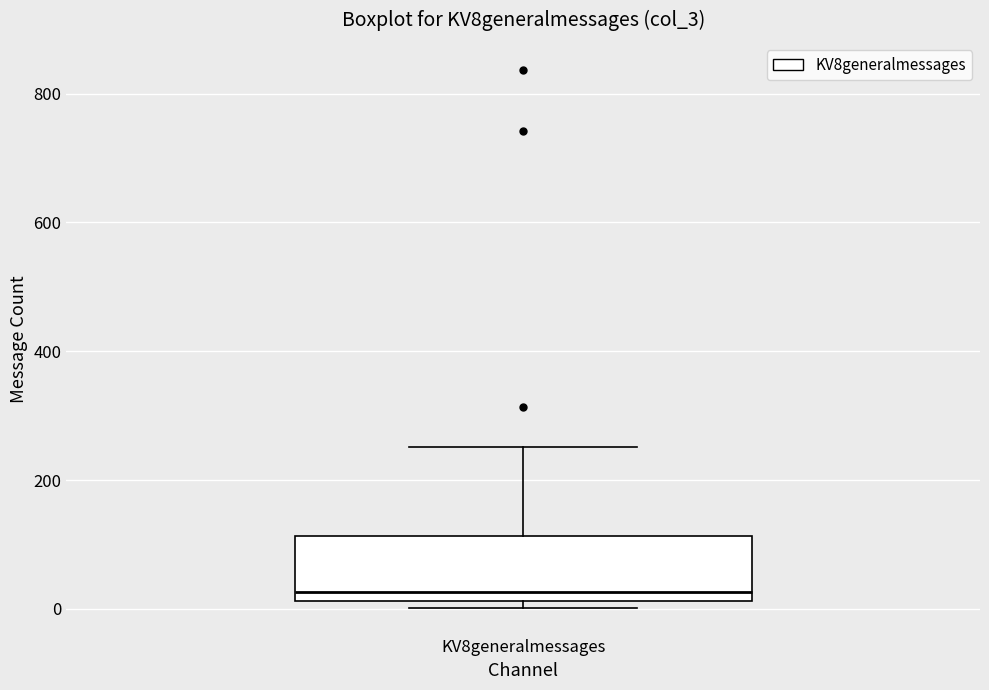

Read this box plot against the y-axis: the position of the median line, the range covered by the box, and the ends of both whiskers. The values are not printed on the chart, so give them approximately, as read against the axis.

median 20 (just above the box's lower edge), box 20 to 120, whiskers 0 to 260